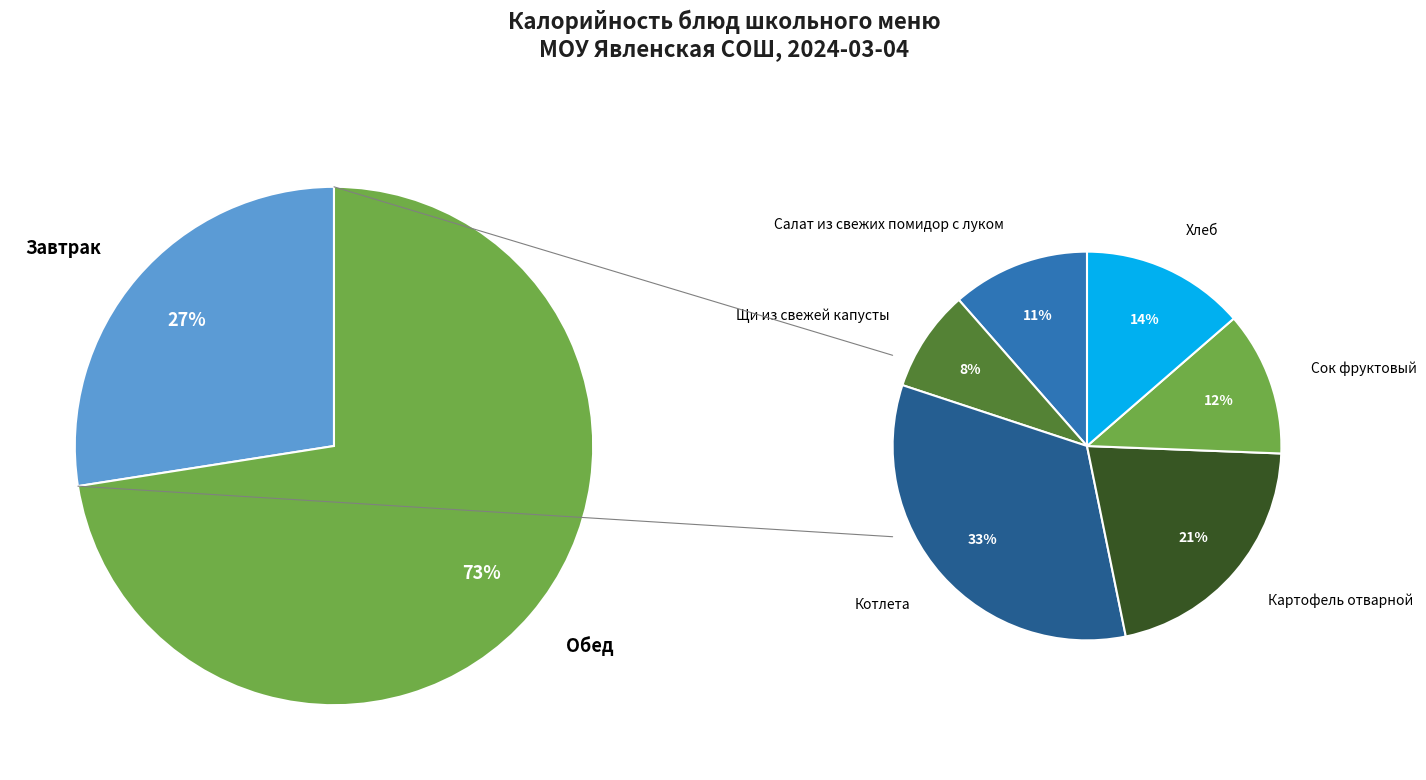

Does any single category account for the majority?

No